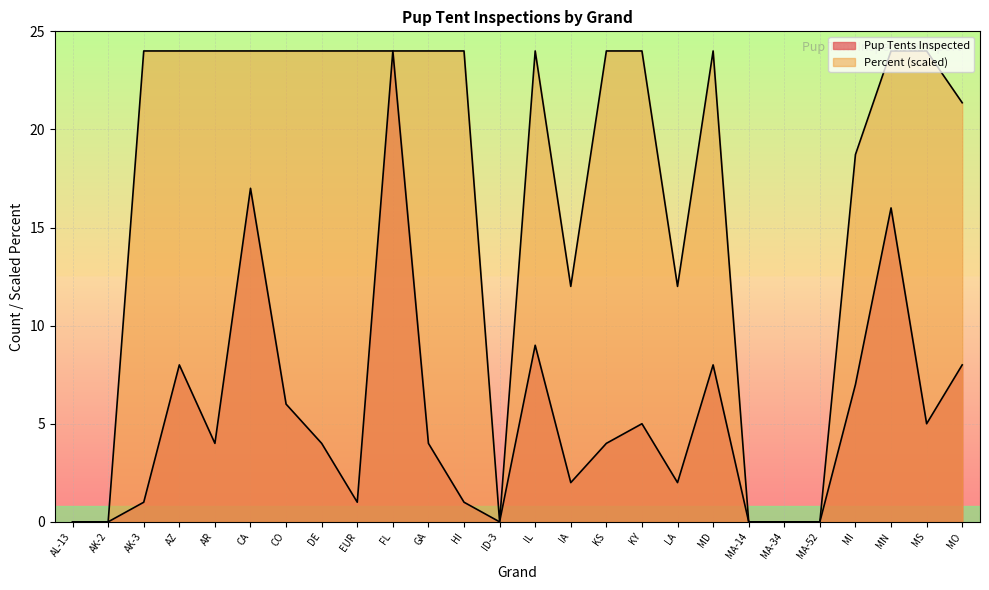

Where is the first local minimum for Percent?

ID-3